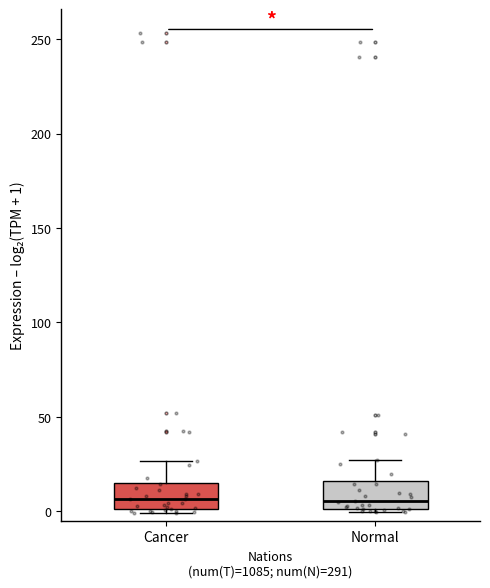

Reading left to right, transcribe this box plot: for each box, give where its median line is, the range the box spans, and where its two whiskers end, as read against the y-axis. The values are not printed on the chart, so give them approximately, as read against the axis.

Cancer: median 5, box 0 to 15, whiskers 0 (just below the box's lower edge) to 25
Normal: median 5, box 0 to 15, whiskers 0 to 25